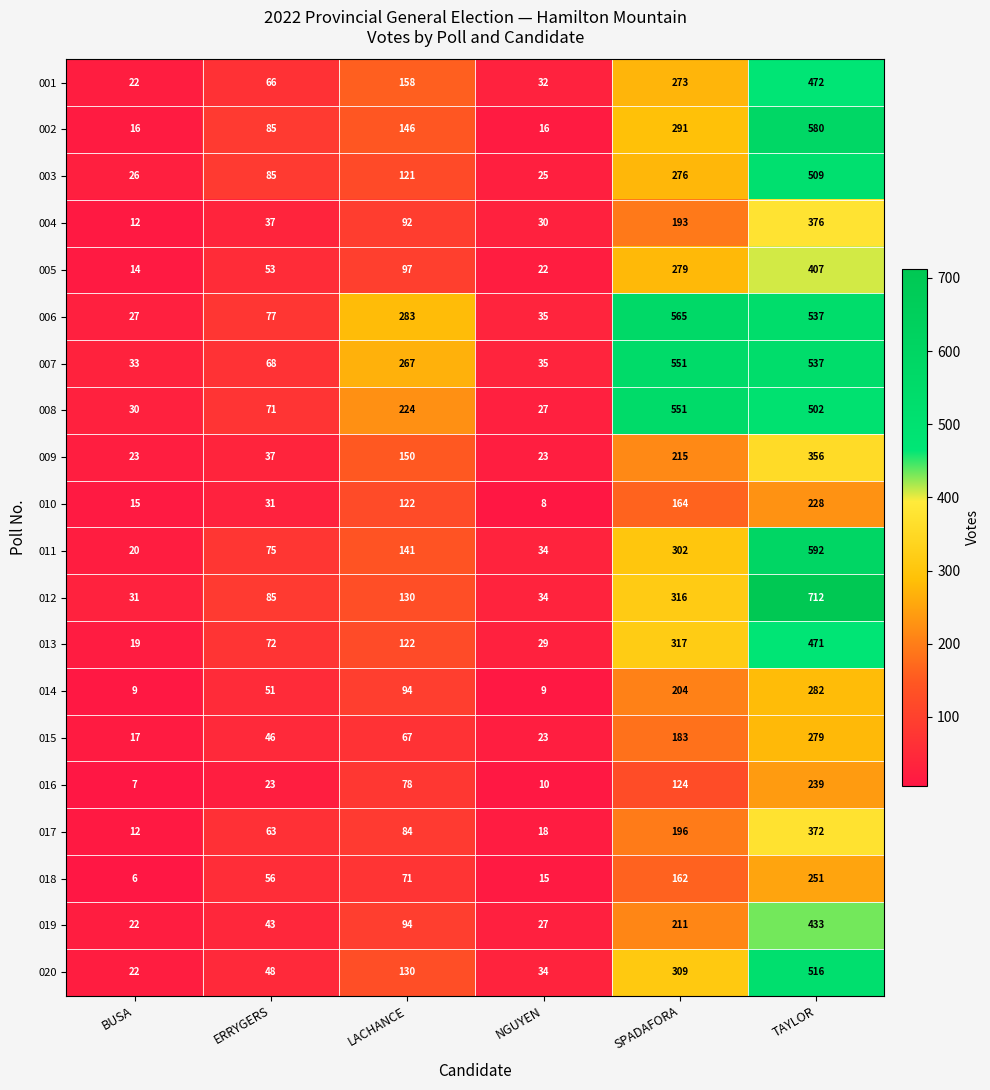

At which category is the sum across all series the highest?

TAYLOR